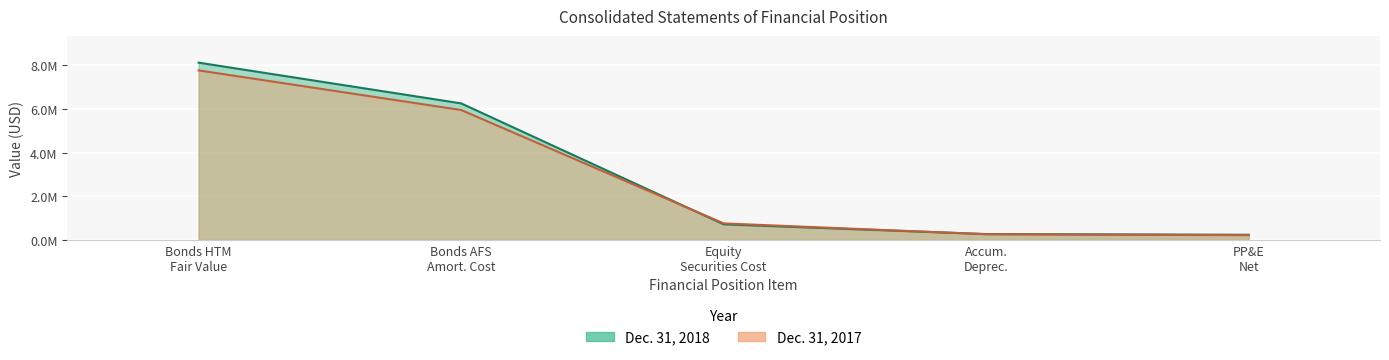

At Bonds AFS Amort. Cost, list the series in order from smallest to largest.

Dec. 31, 2017, Dec. 31, 2018